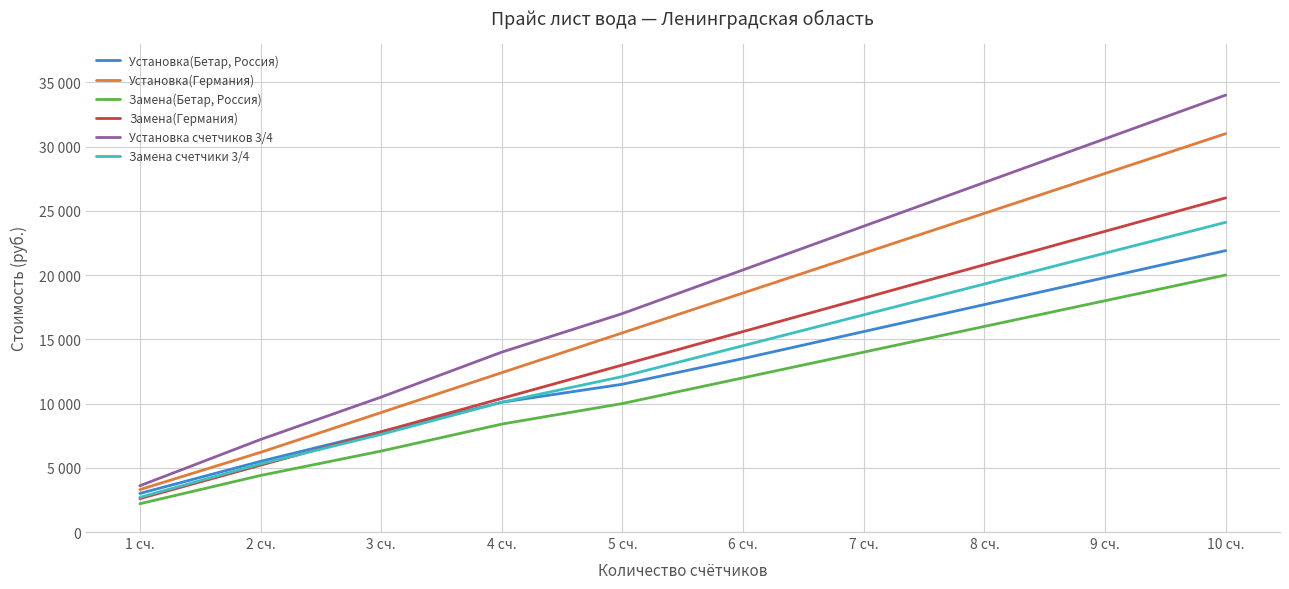

Which category has the lowest value in the Замена(Германия) series?

1 сч.